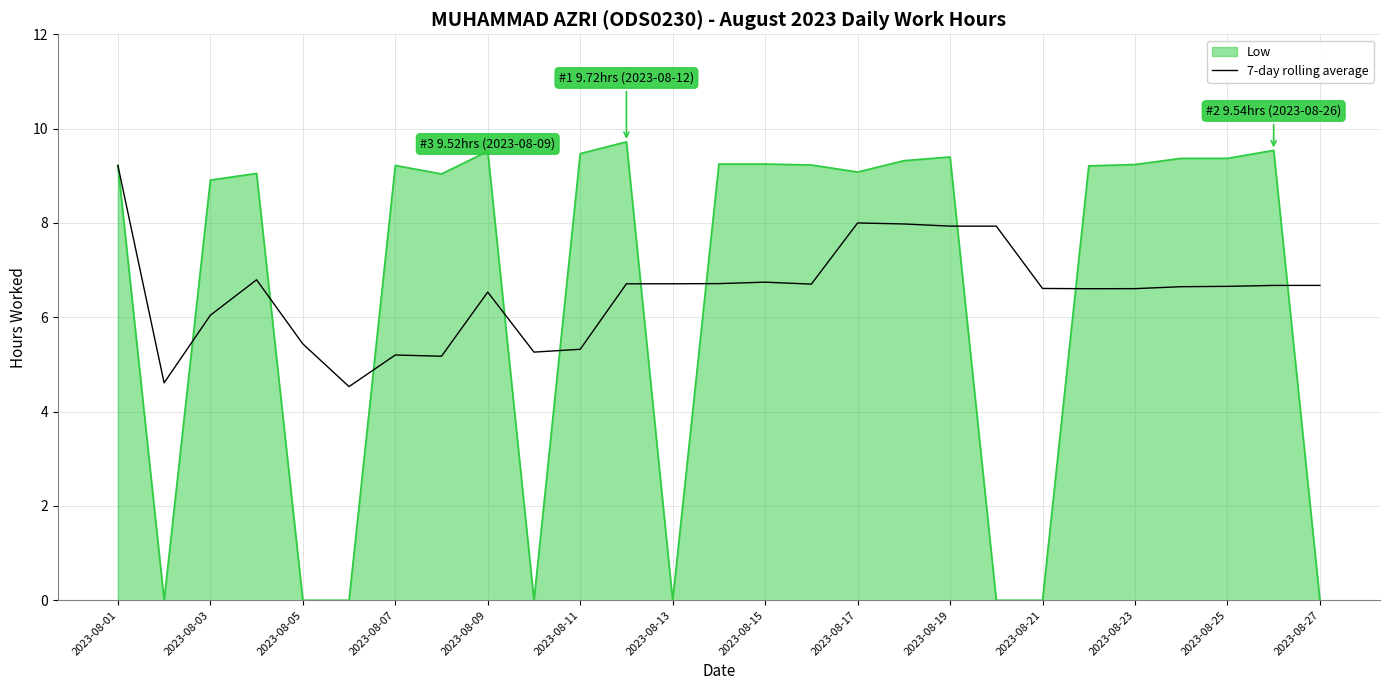

Which series has the largest range (max minus min)?

Low